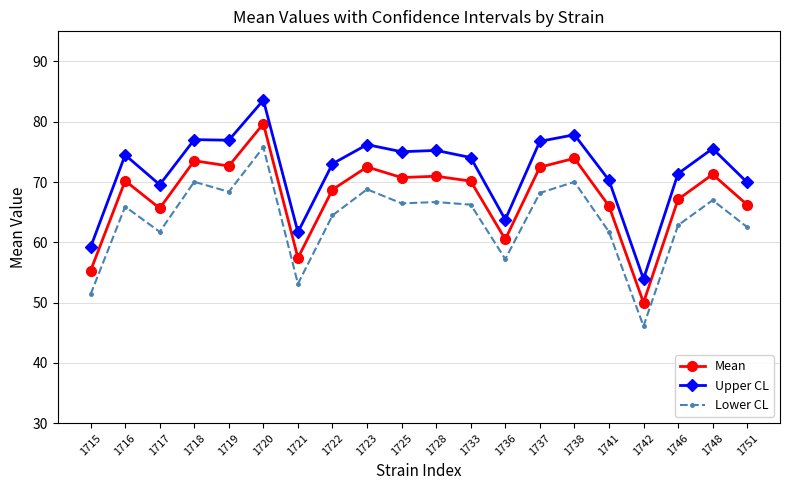

True or false: Upper CL has more than 2 interior local peaks.

True